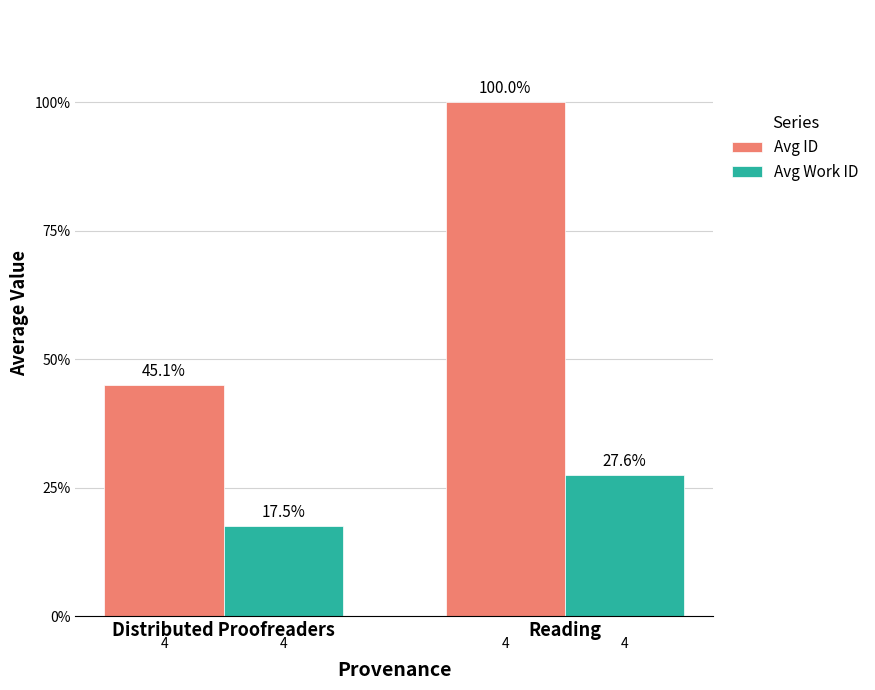

The value of Avg Work ID at Distributed Proofreaders is 3590.0. True or false?

True